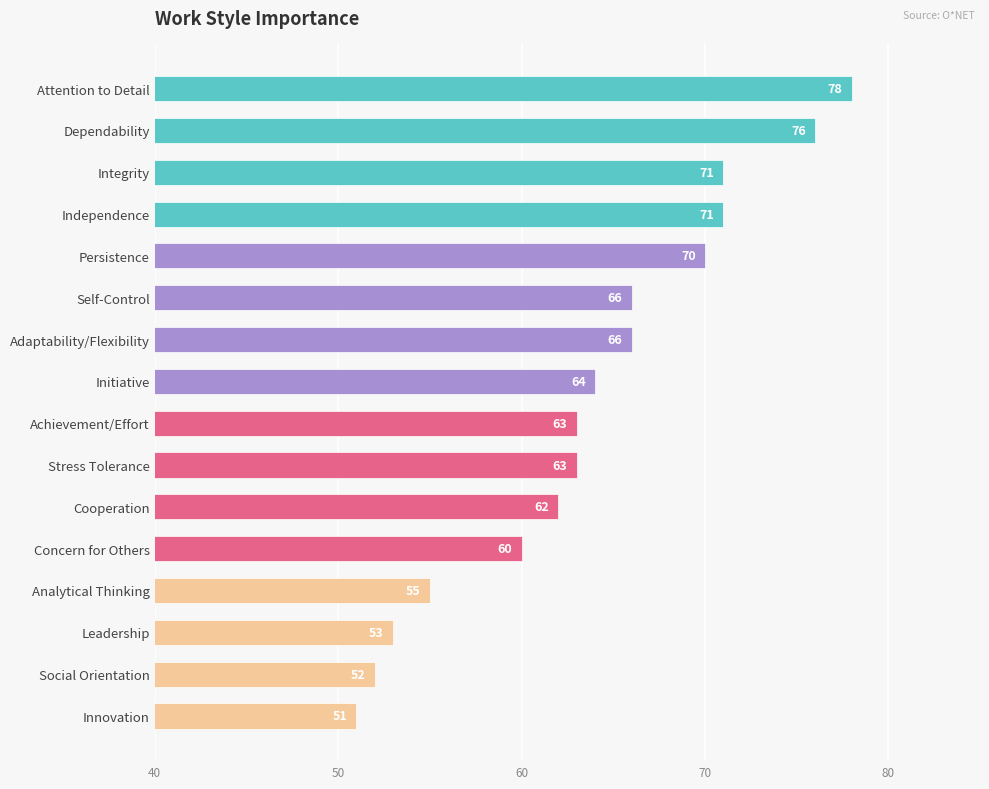

What is the sum of all values?

1021